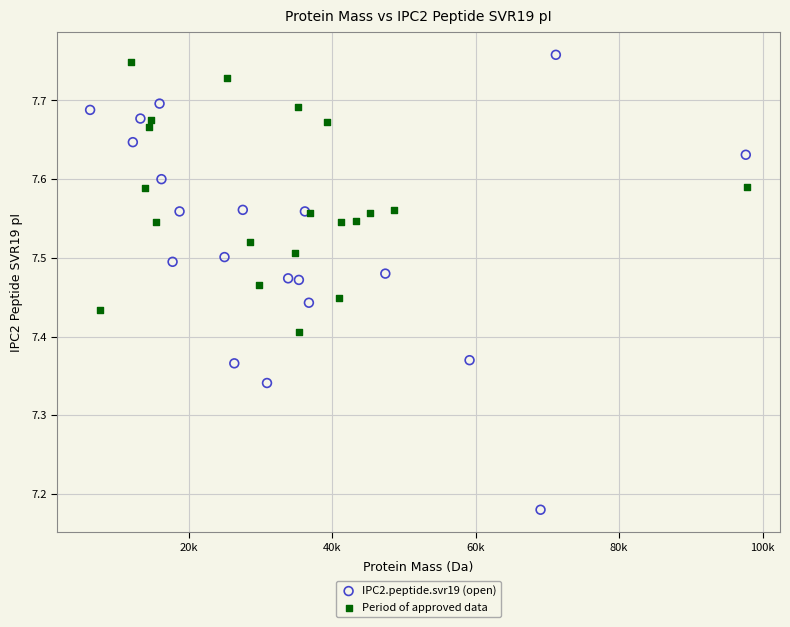

Which series reaches the minimum Y coordinate?

IPC2.peptide.svr19 (open)